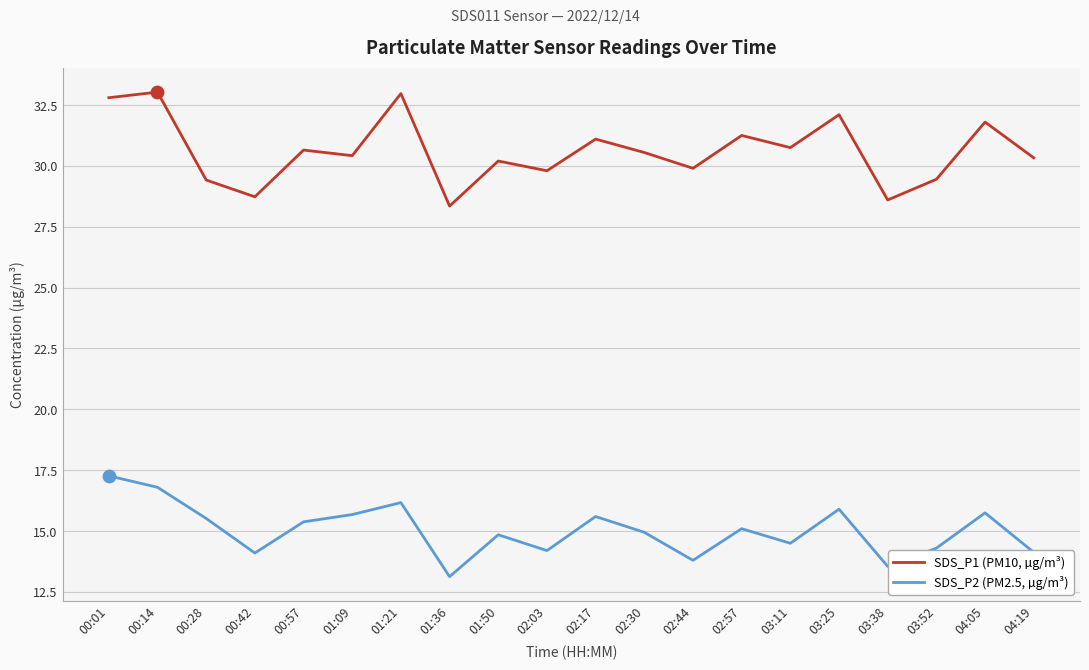

What are all the series names shown in the legend?

SDS_P1 (PM10, µg/m³), SDS_P2 (PM2.5, µg/m³)